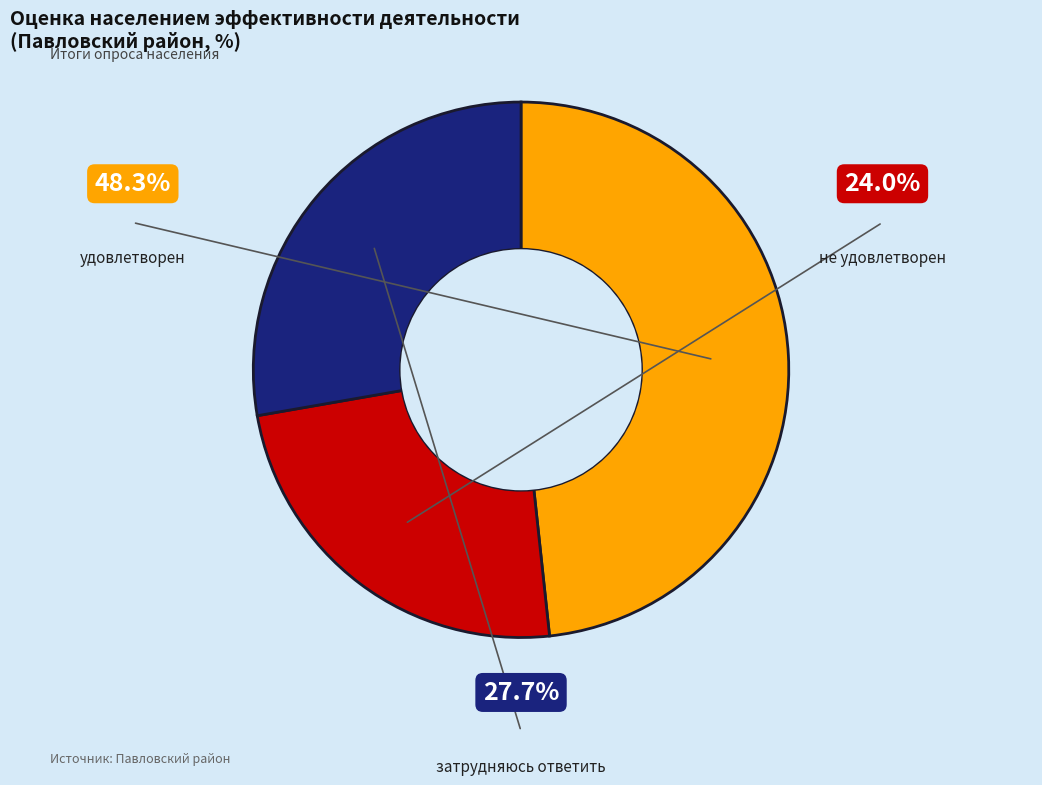

What percentage is NOT represented by затрудняюсь ответить?

72.3%